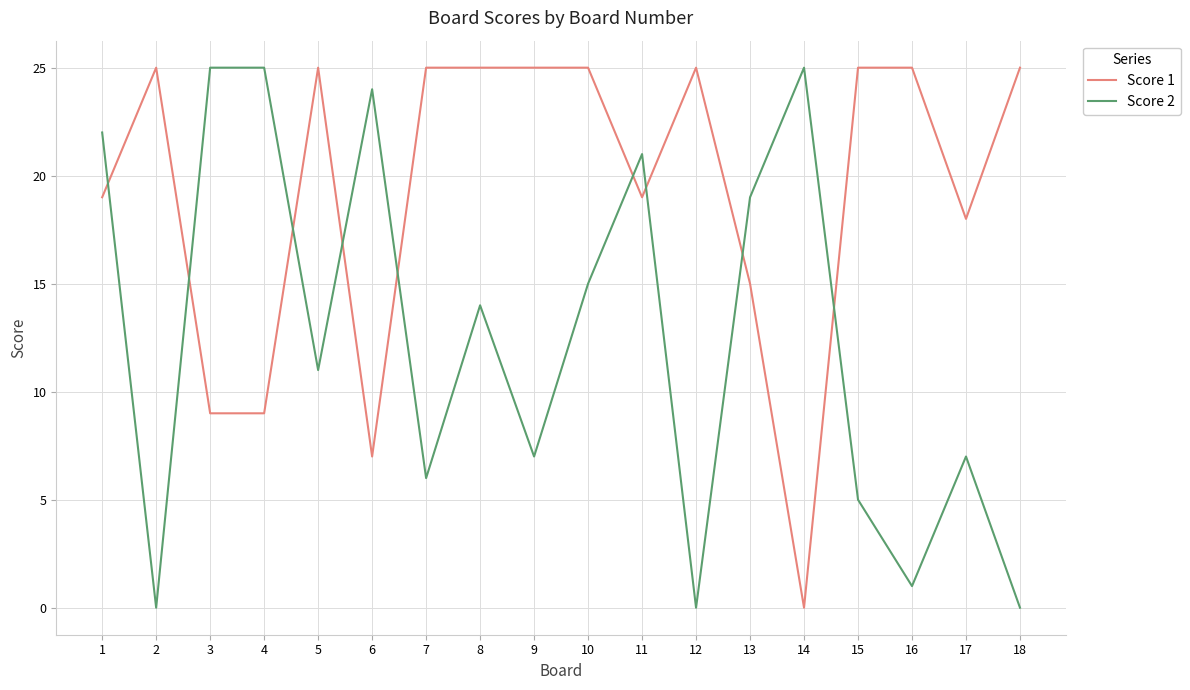

How many Score 1 values are between 15 and 25?

14